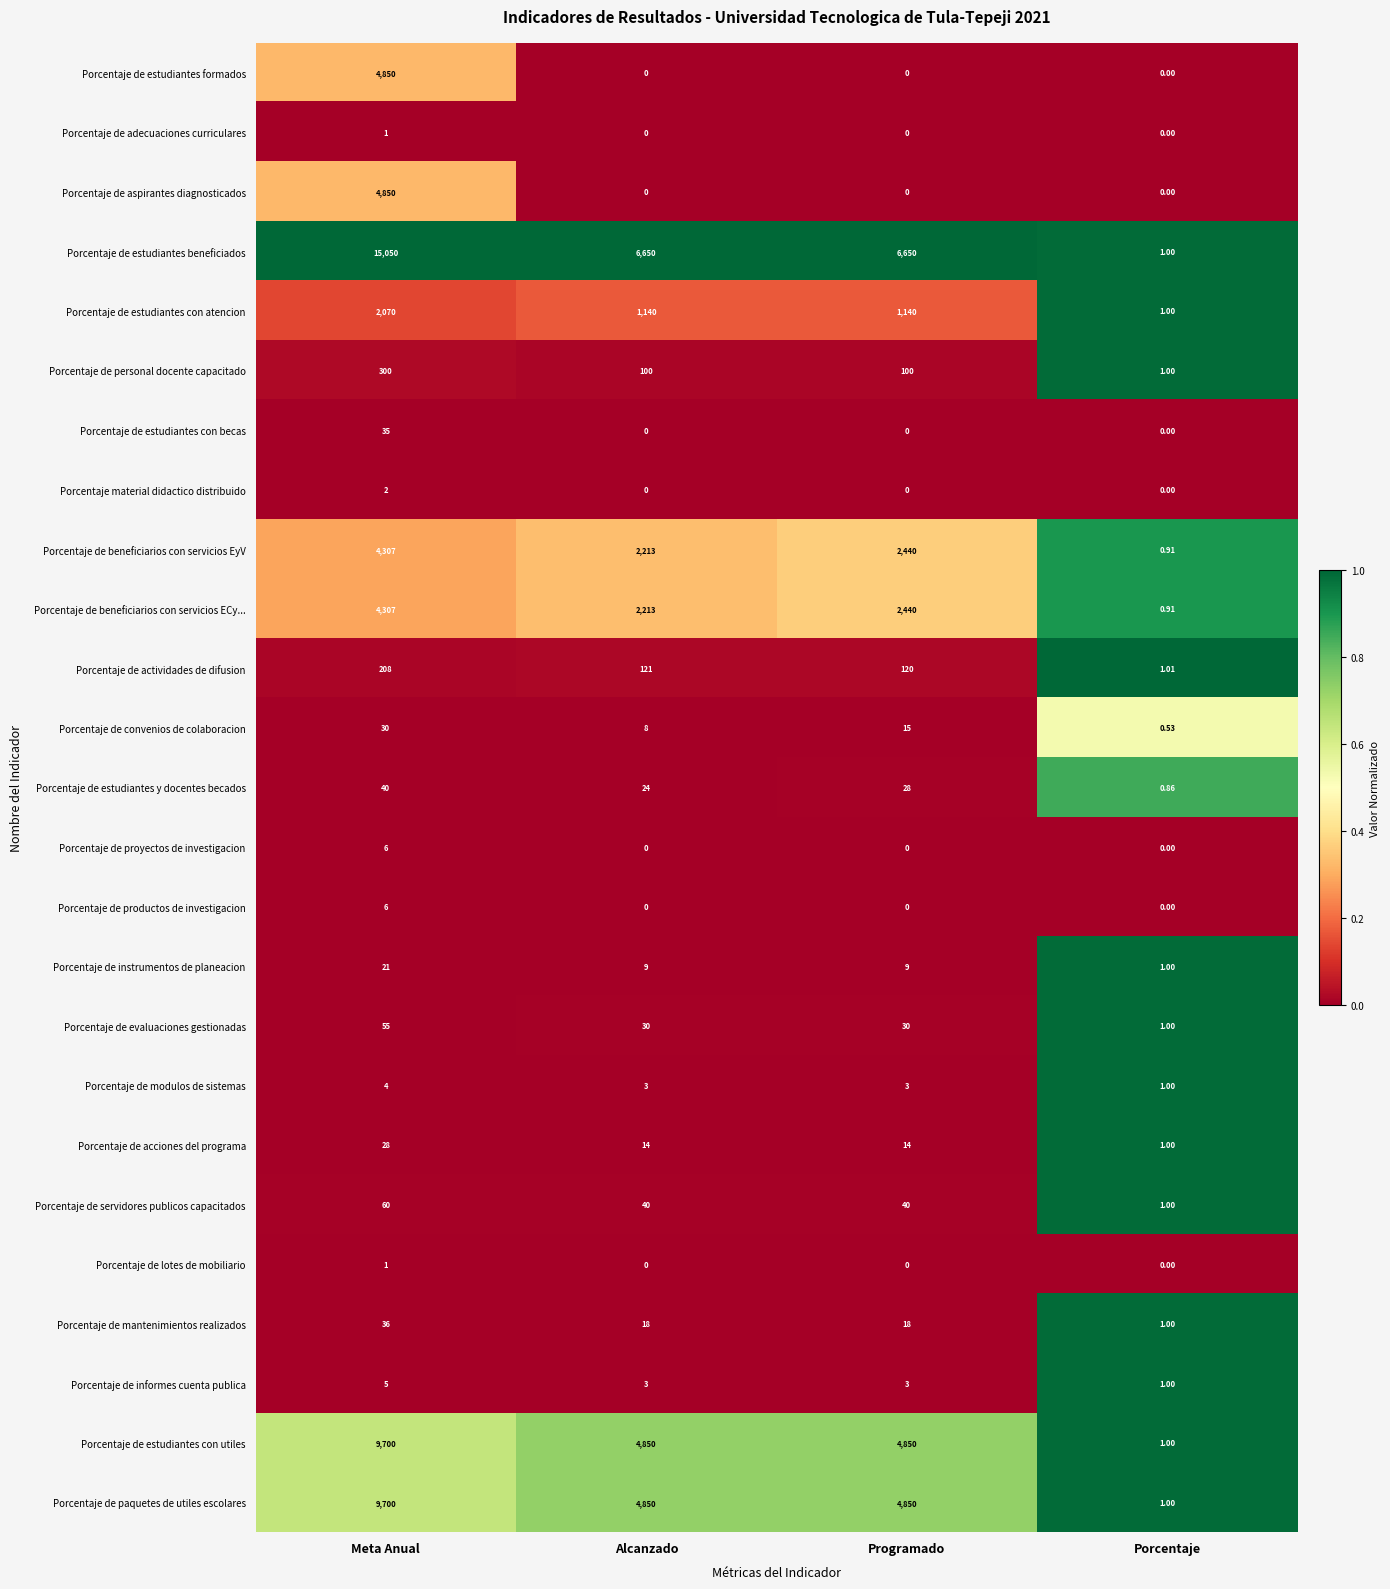

Which series has the largest total across all categories?

Porcentaje de estudiantes beneficiados